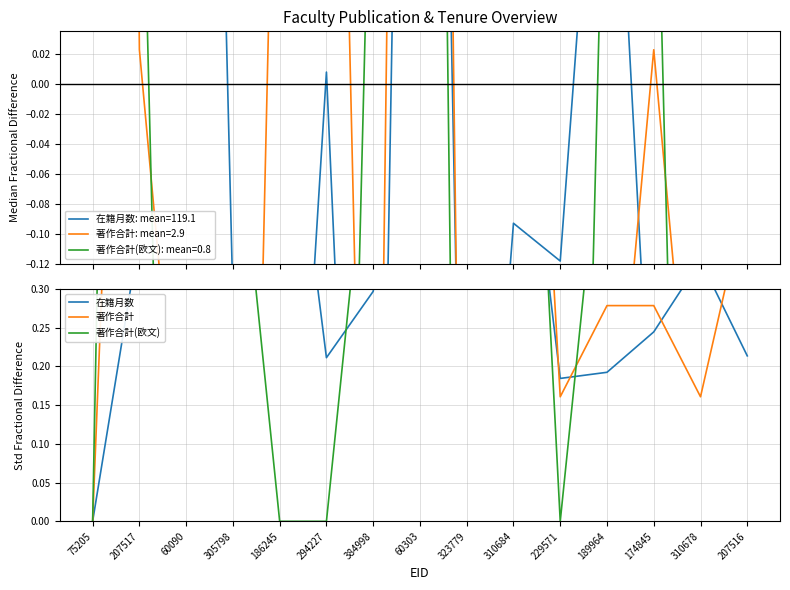

At which category is the sum across all series the highest?

60090